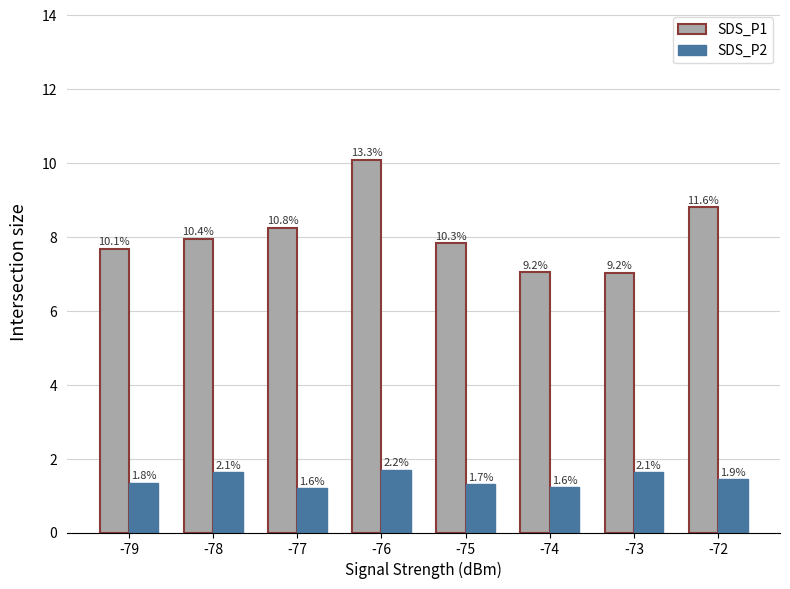

Which series has the largest total across all categories?

SDS_P1